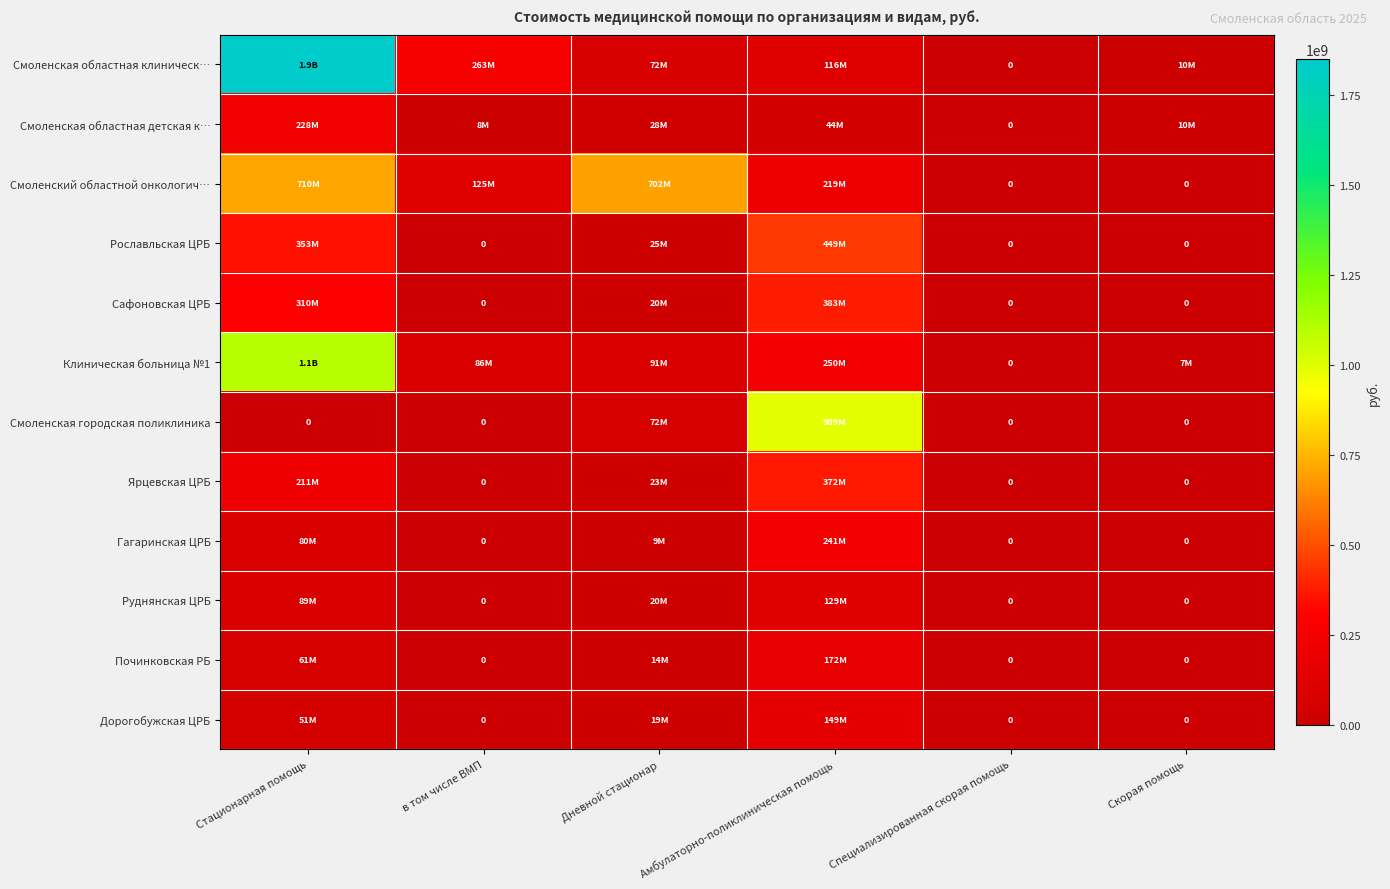

Which has a higher value, Дневной стационар or Скорая помощь?

Дневной стационар